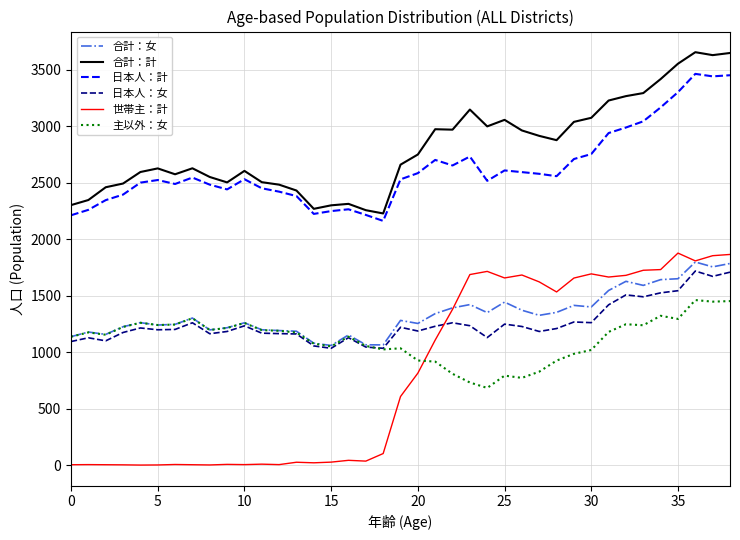

What is the lowest value of the 日本人：女 series?

1035